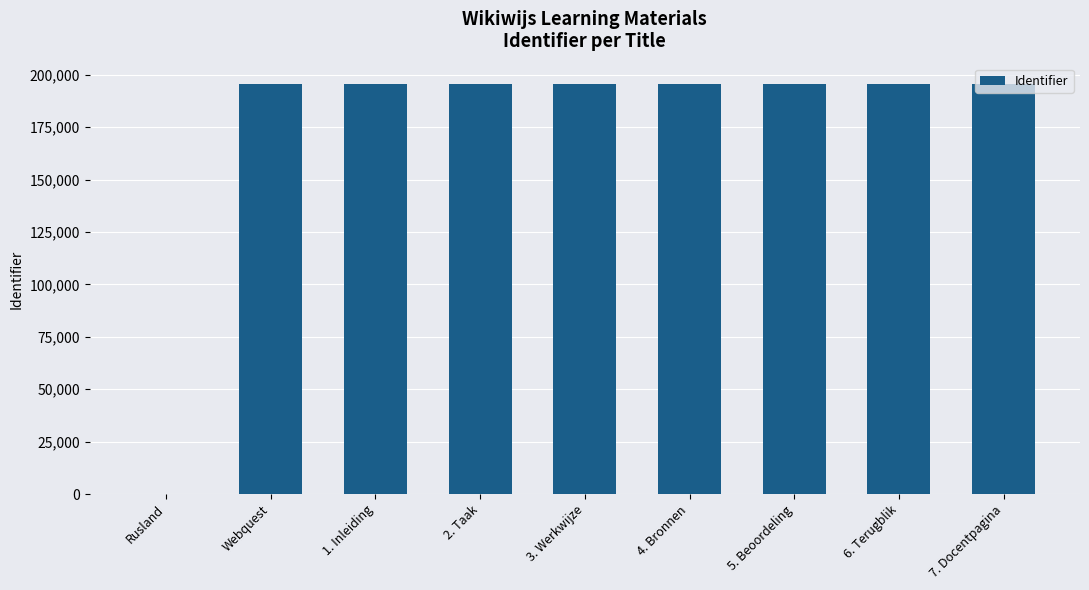

What is the sum of all values?

1563603